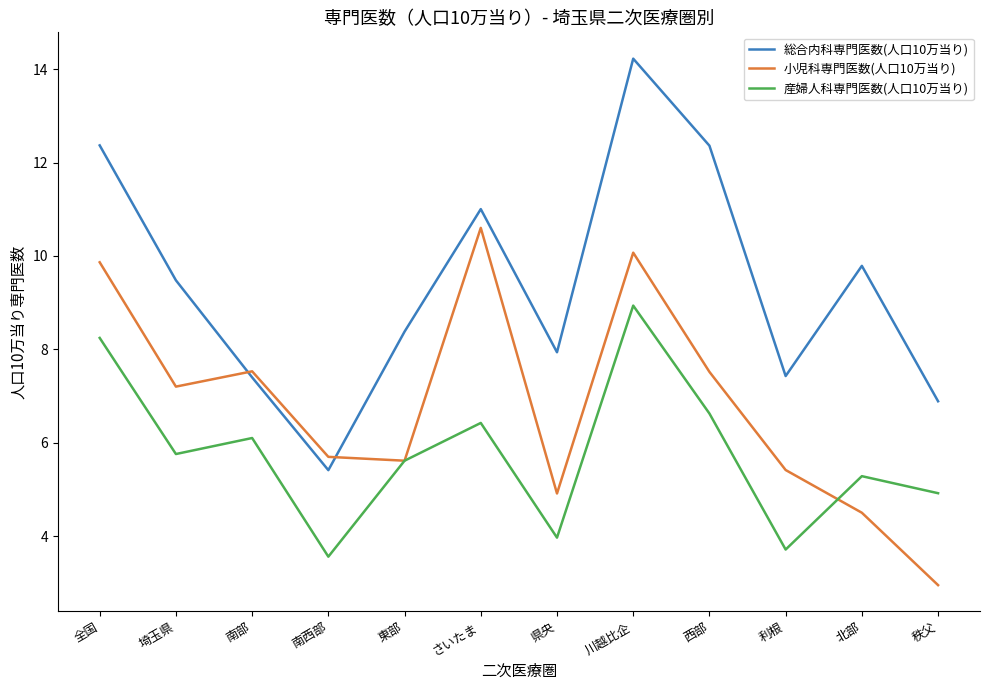

Which series has the largest range (max minus min)?

総合内科専門医数(人口10万当り)